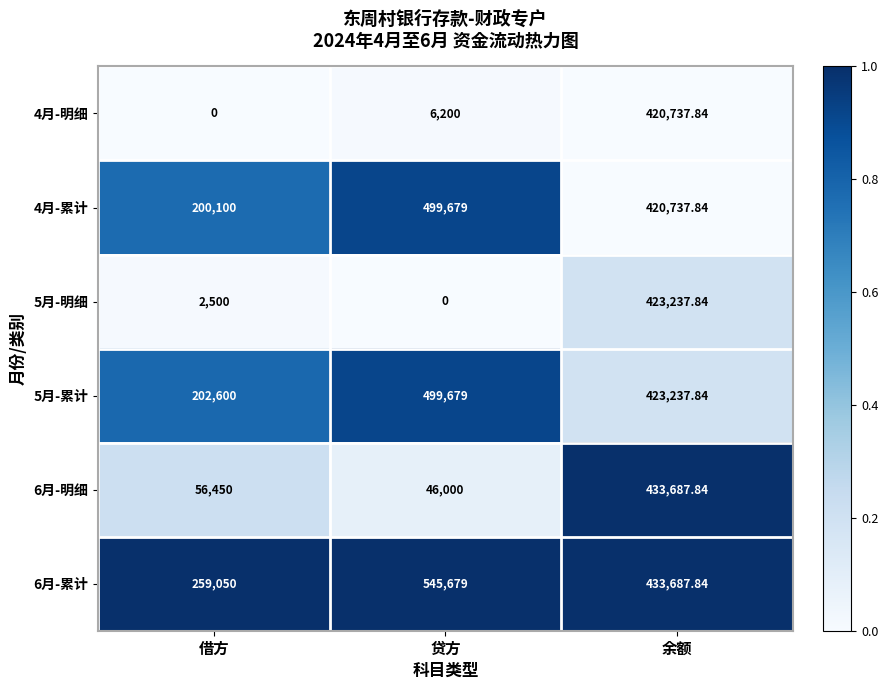

At which category is the sum across all series the highest?

余额